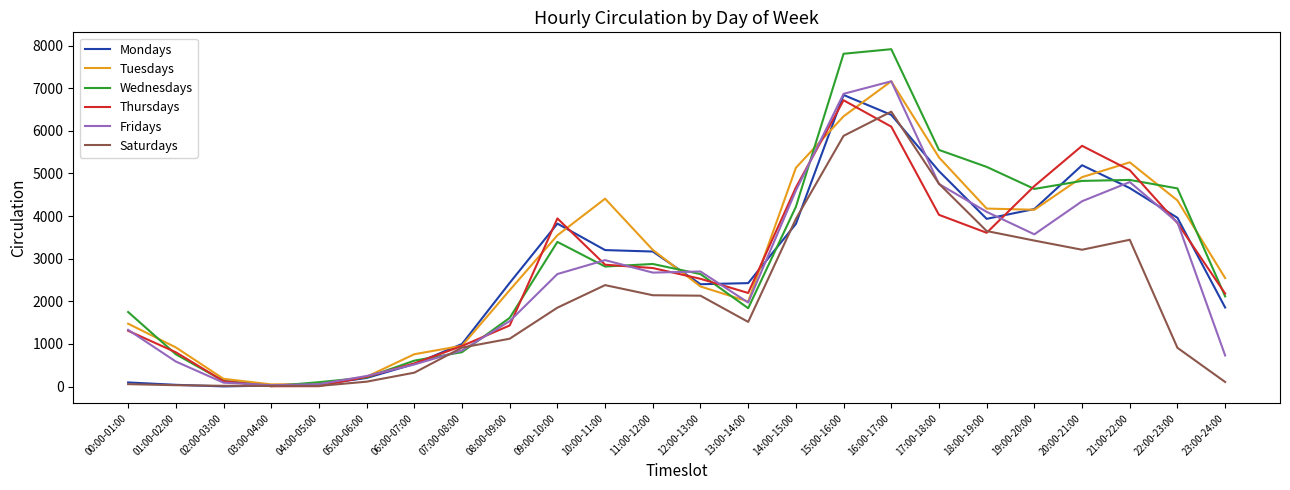

Which category has the lowest value in the Wednesdays series?

03:00-04:00